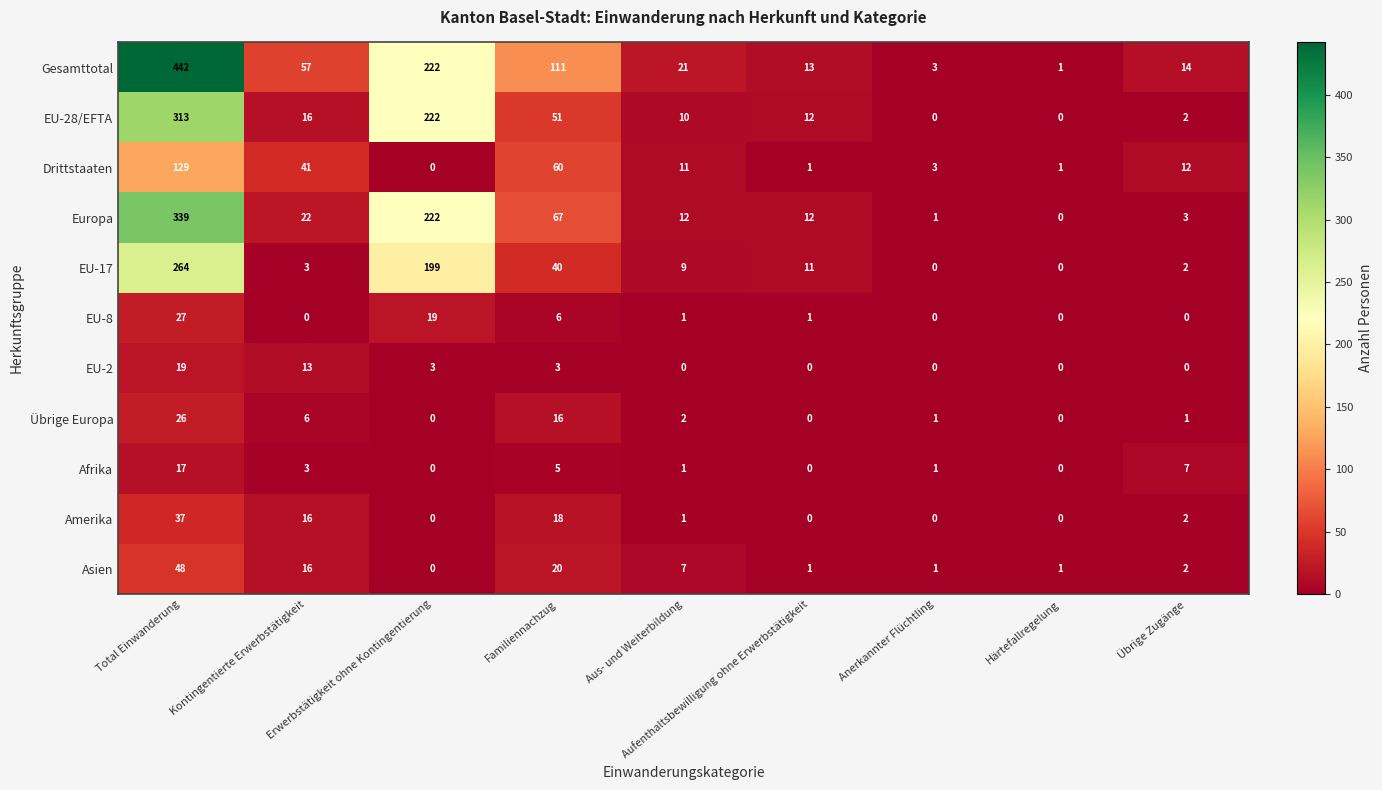

What is the sum of all EU-2 values?

38